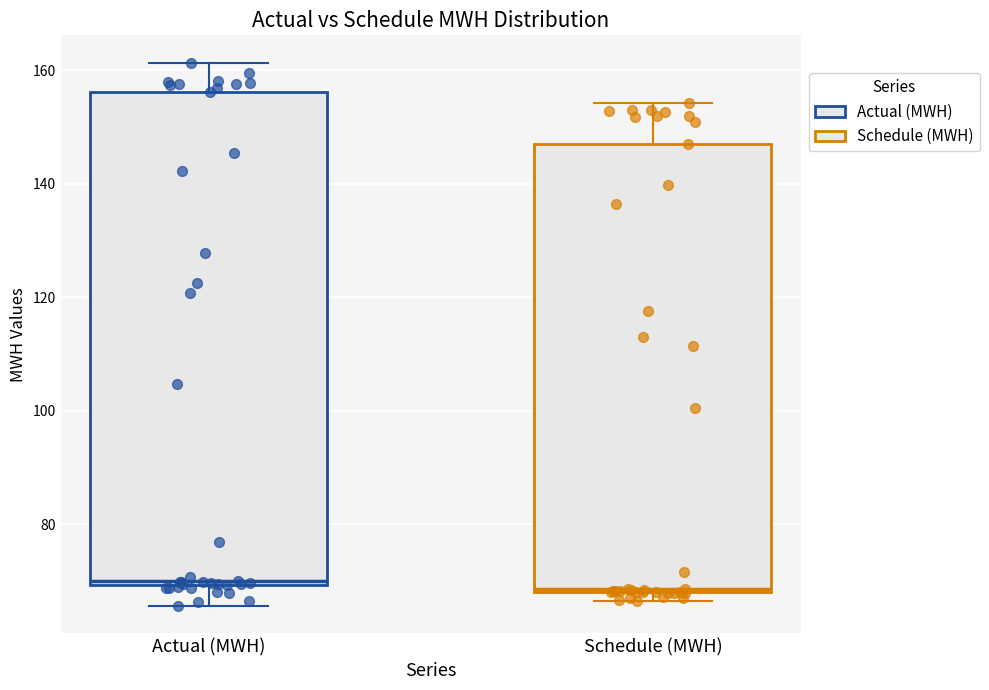

Where does the upper whisker of the box for Schedule (MWH) end on the y-axis? The values are not printed on the chart, so give them approximately, as read against the axis.

154